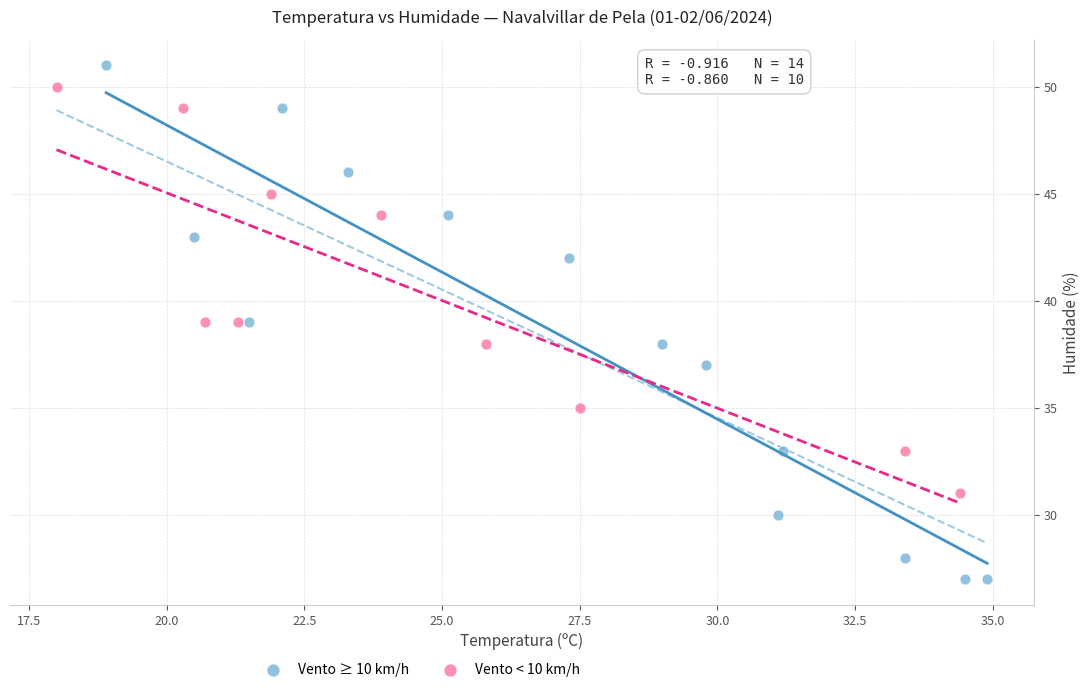

Which series contains the lowest Y value?

Vento ≥ 10 km/h